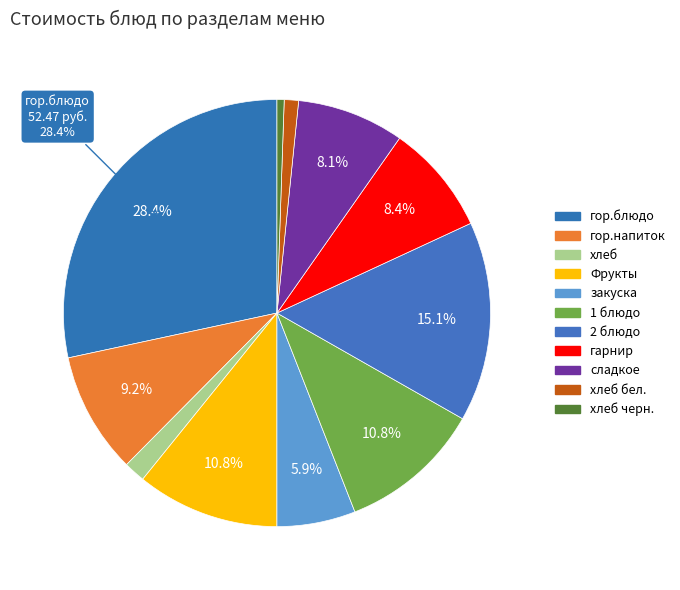

To the nearest percent, what is the average slice percentage?

9%